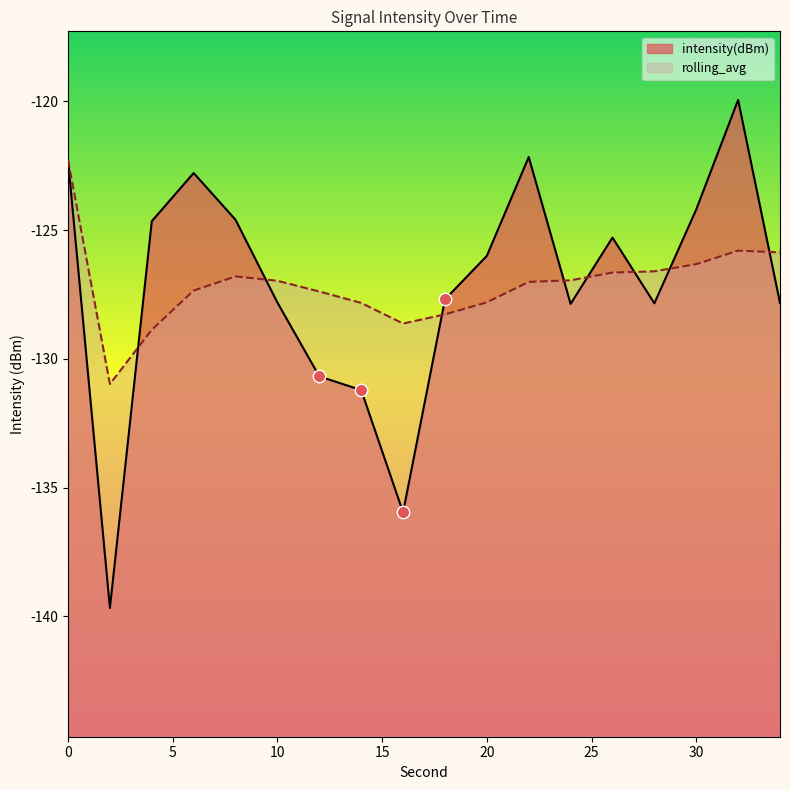

What are all the series names shown in the legend?

intensity(dBm), rolling_avg